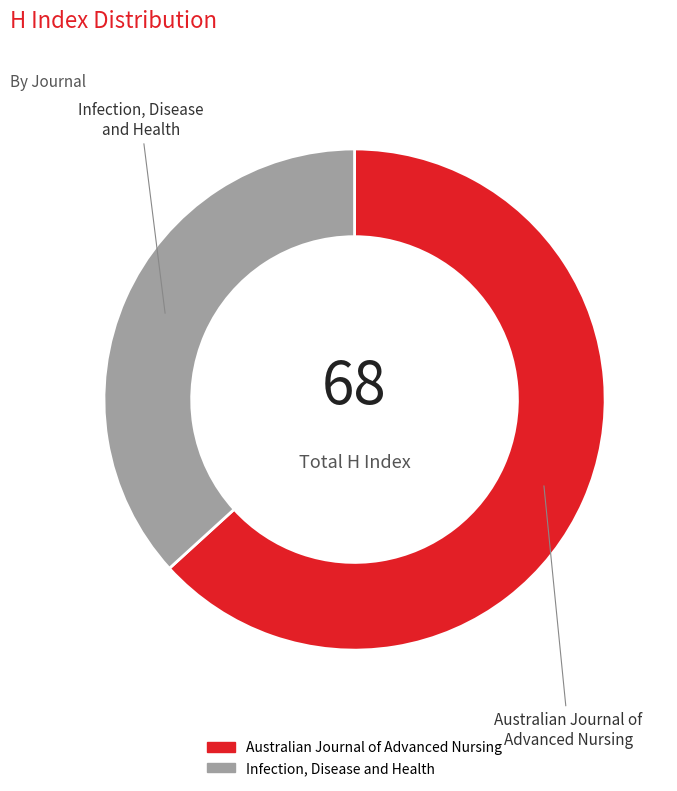

Which slice is the smallest?

Infection, Disease and Health